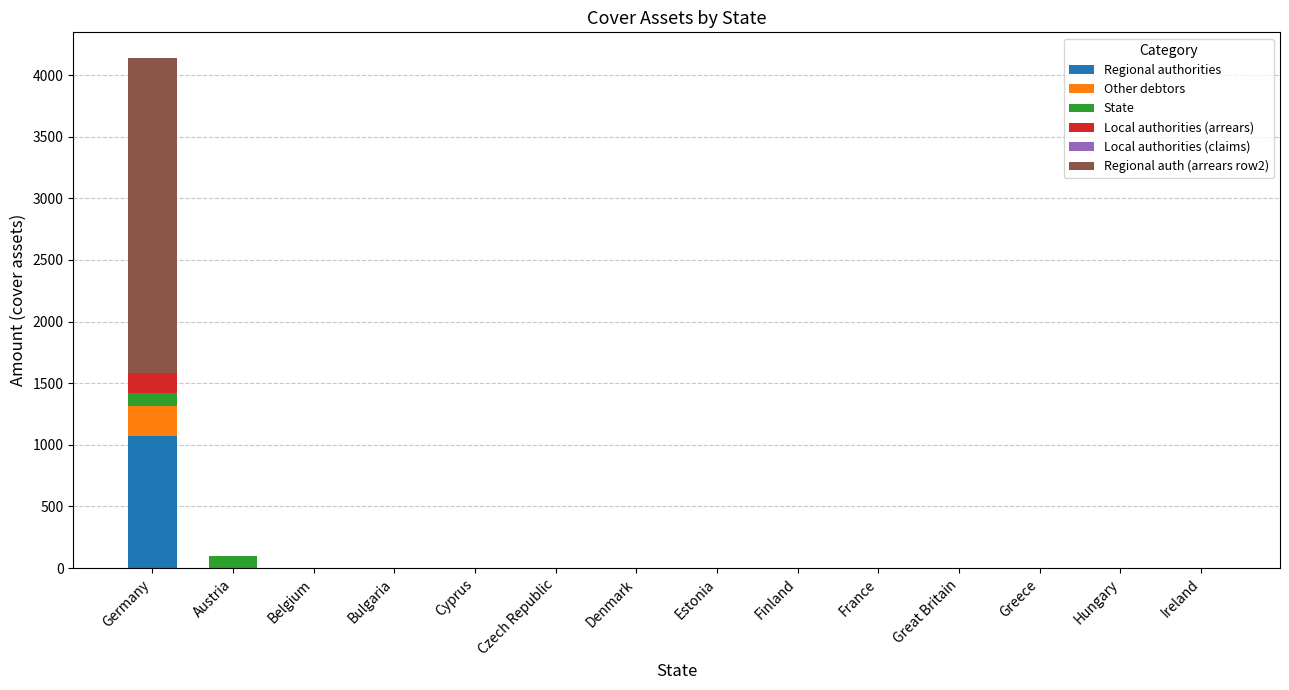

What is the sum of all Regional authorities values?

1068.9